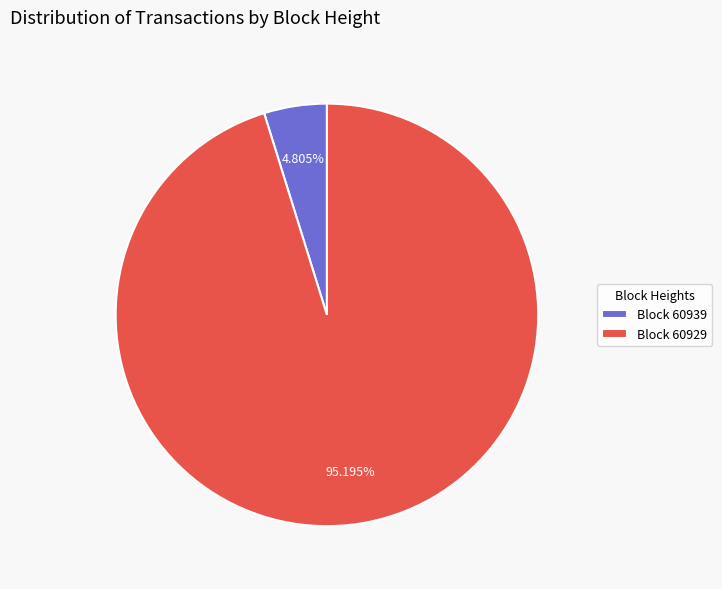

Which slice is the largest?

Block 60929